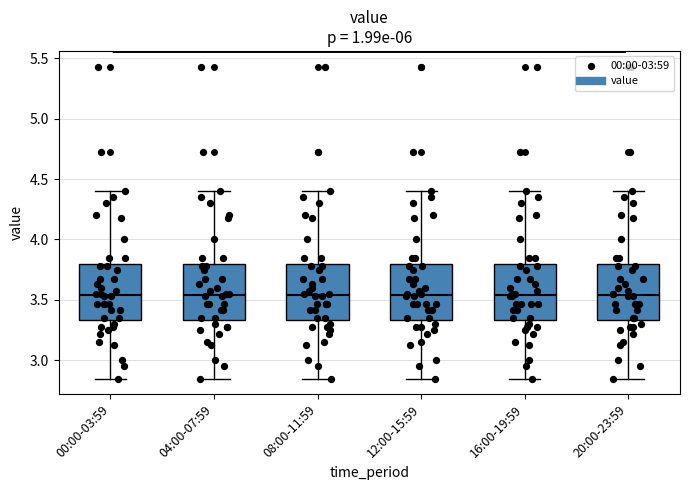

Where is the upper edge of the box for 16:00-19:59 on the y-axis? The values are not printed on the chart, so give them approximately, as read against the axis.

3.80